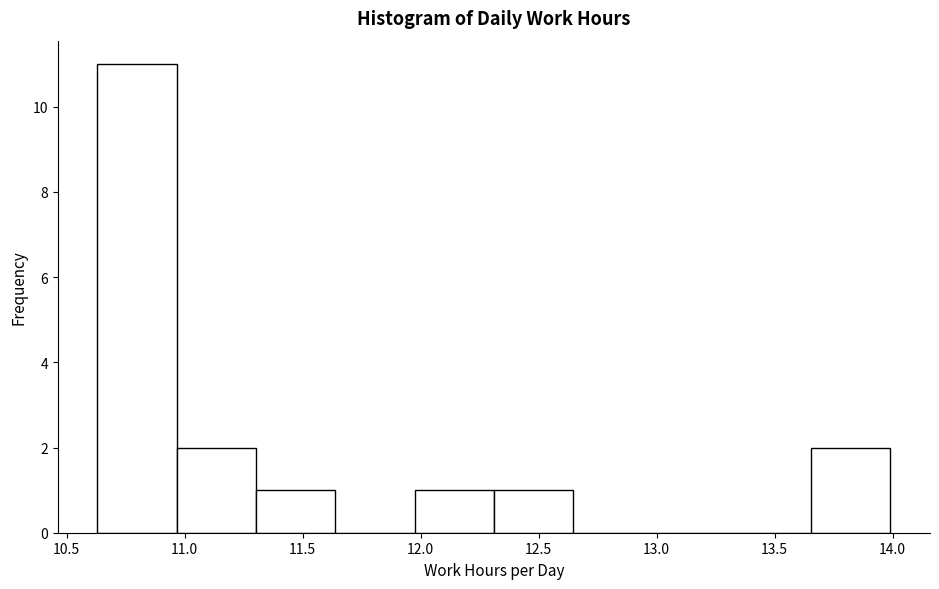

Which range on the x-axis has the tallest bar?

10.65 to 10.95